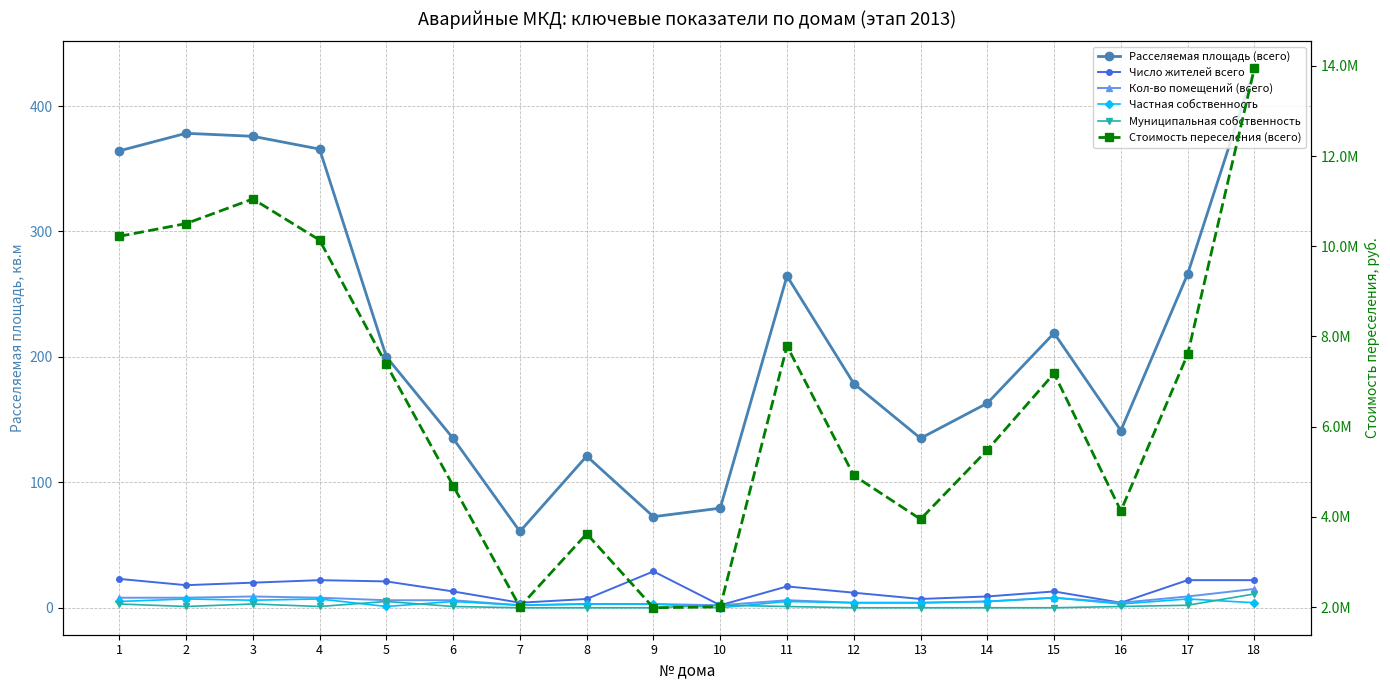

Which series has the largest total across all categories?

Стоимость переселения (всего)